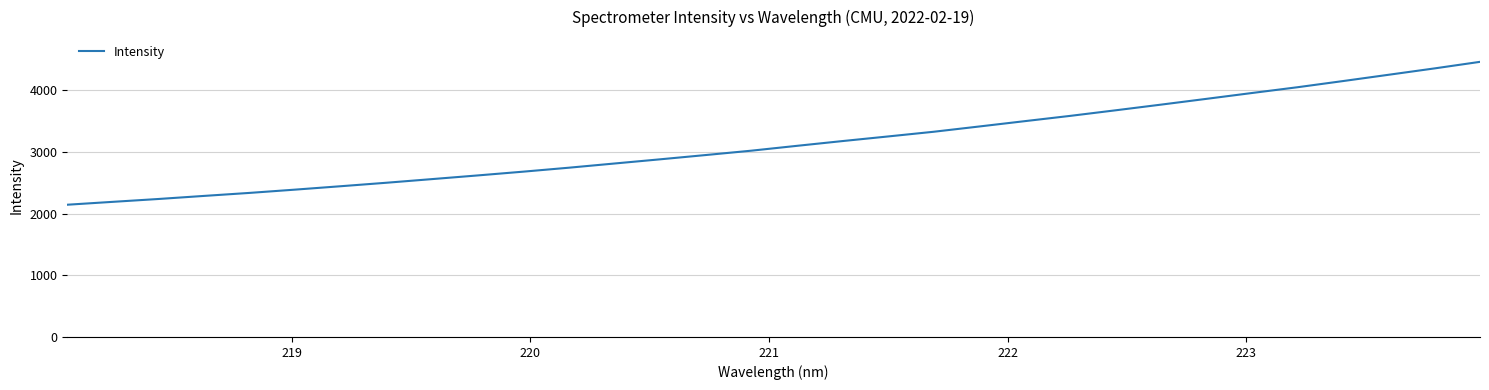

What is the difference between the maximum and minimum values?

2317.0